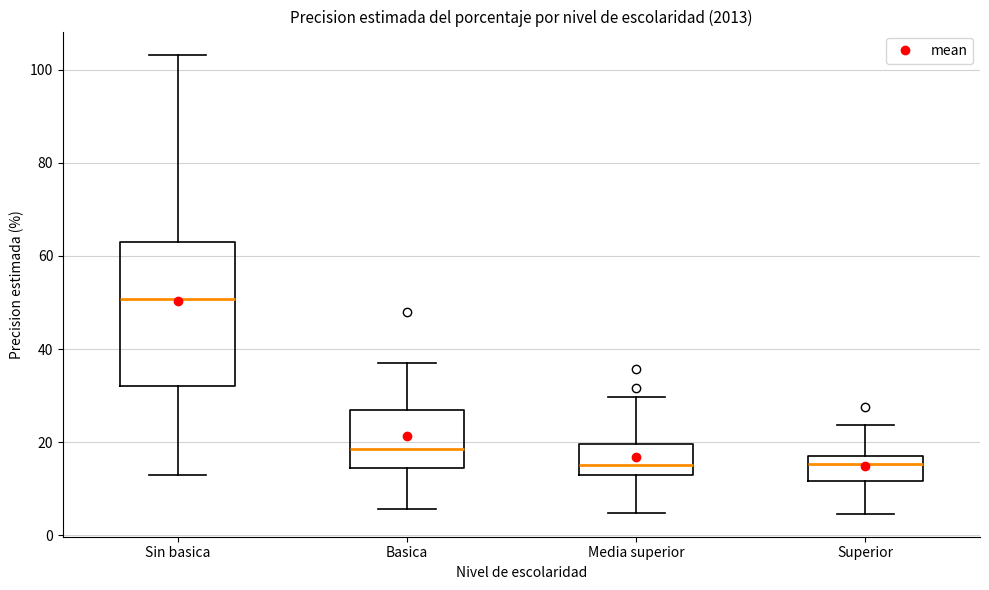

Reading left to right, read every box against the y-axis: the position of its median line, the range the box covers, and the ends of its whiskers. The values are not printed on the chart, so give them approximately, as read against the axis.

Sin basica: median 50, box 32 to 64, whiskers 12 to 104
Basica: median 18, box 14 to 26, whiskers 6 to 38
Media superior: median 16, box 12 to 20, whiskers 4 to 30
Superior: median 16, box 12 to 18, whiskers 4 to 24